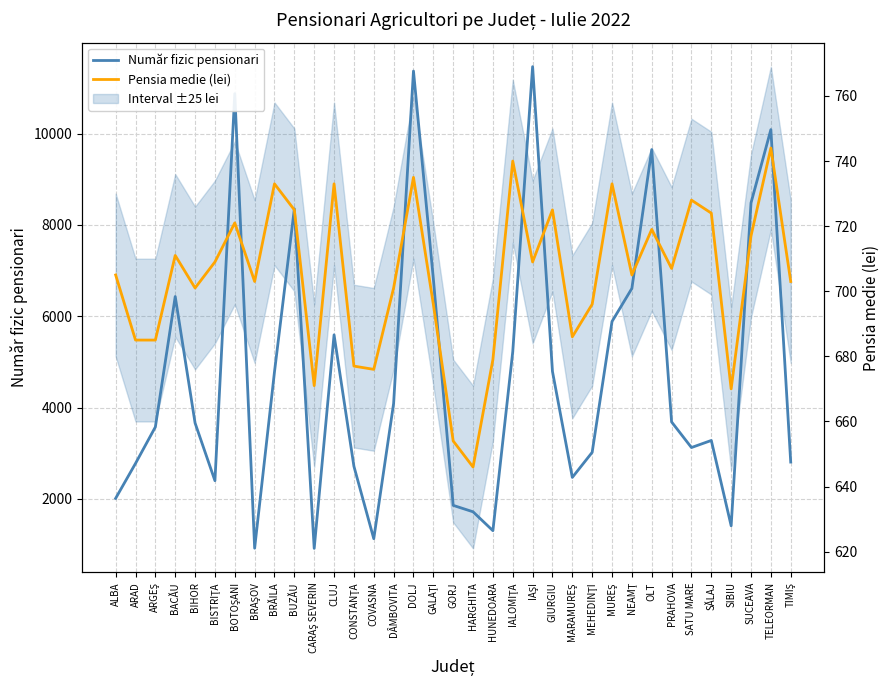

Which category has the highest value in the Pensia medie (lei) series?

TELEORMAN